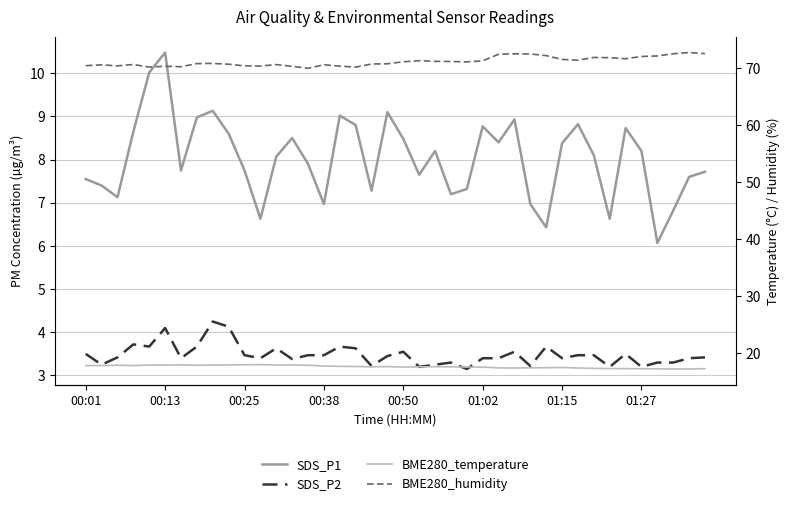

What is the minimum value for BME280_humidity?

70.0